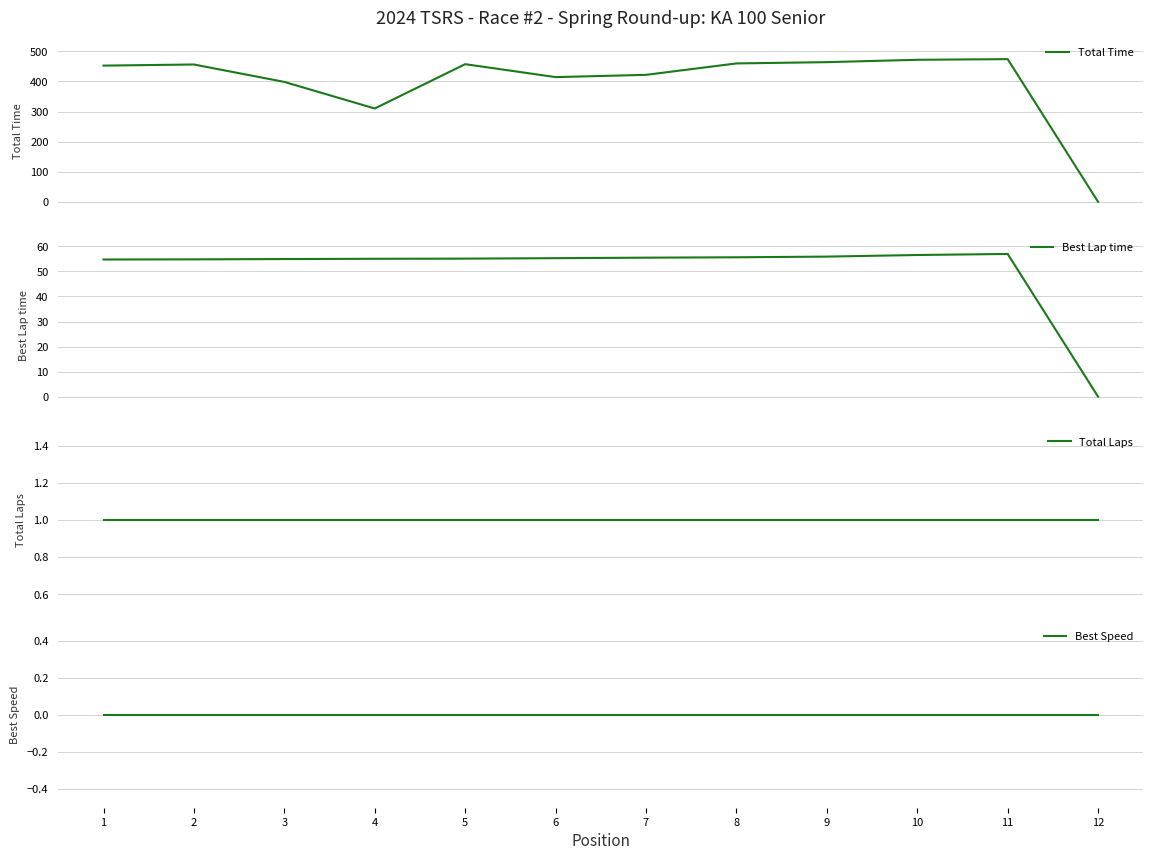

What is the average value of the Best Lap time series?

50.9